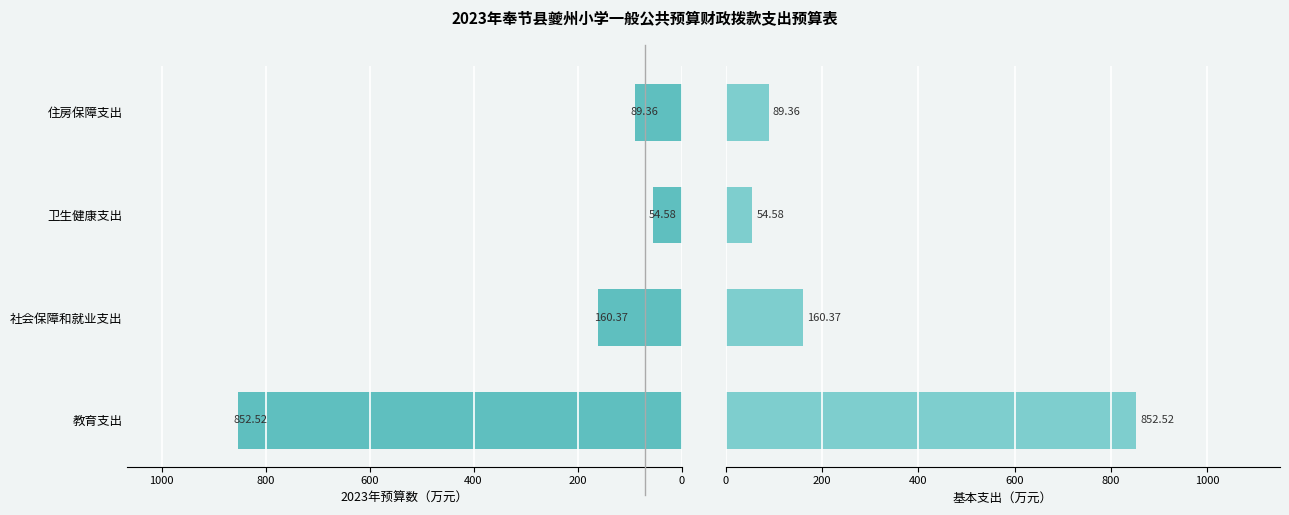

Read the 2023年预算数 value at 住房保障支出.

89.4